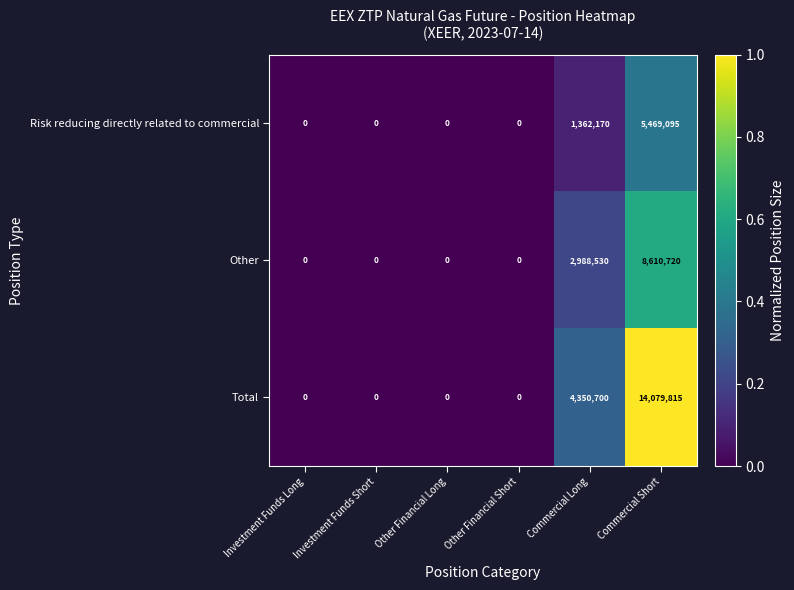

The value of Other at Commercial Long is 2988530. True or false?

True